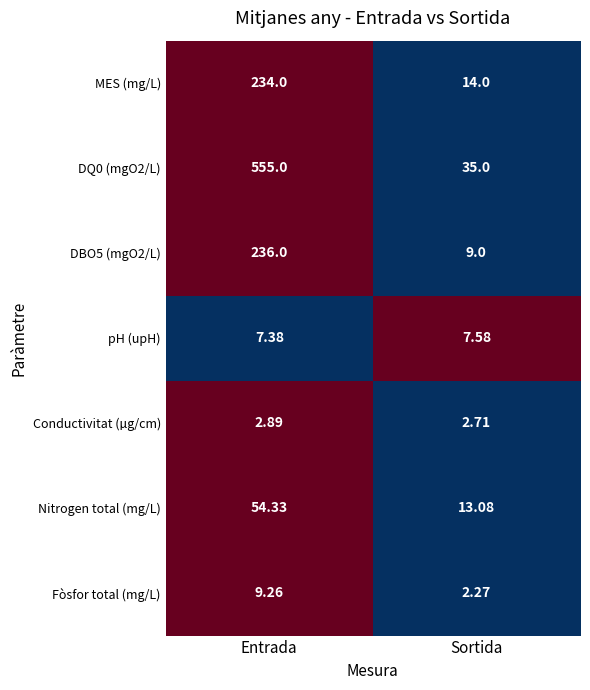

Where is pH (upH) nearest to the value 7?

Entrada